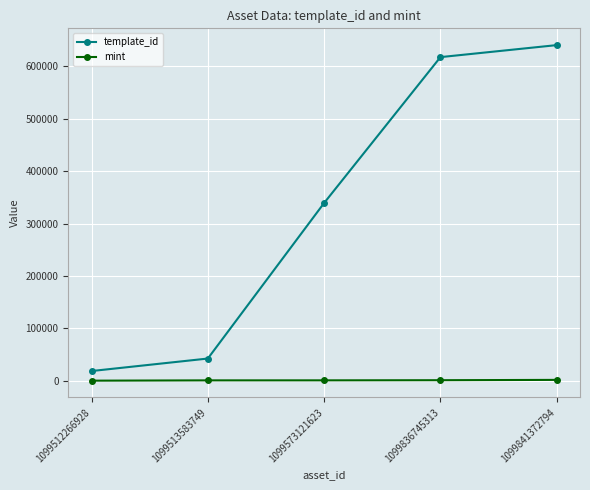

True or false: mint and template_id cross at least once.

False